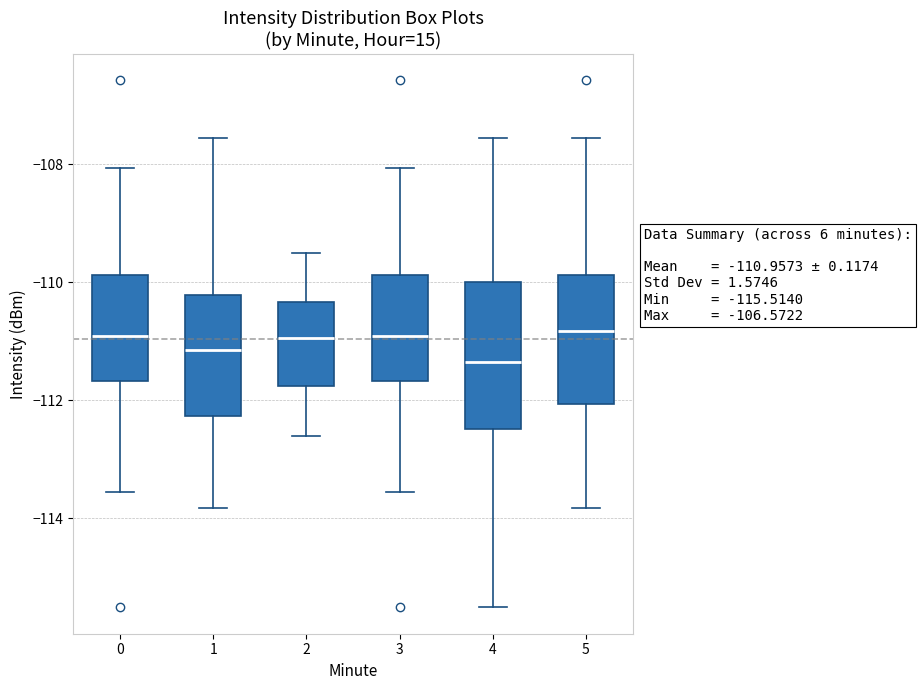

Which box is the tallest, from its lower edge to its upper edge?

4